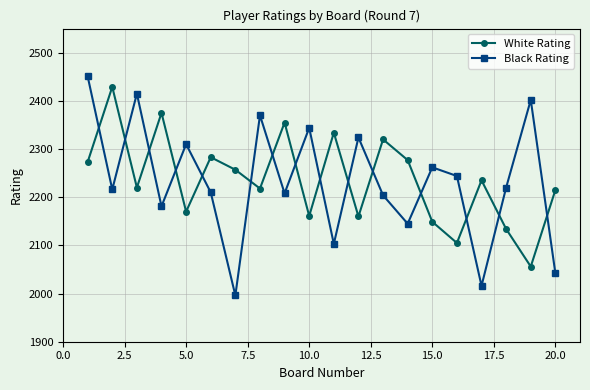

What is the minimum value shown in the chart?

1996